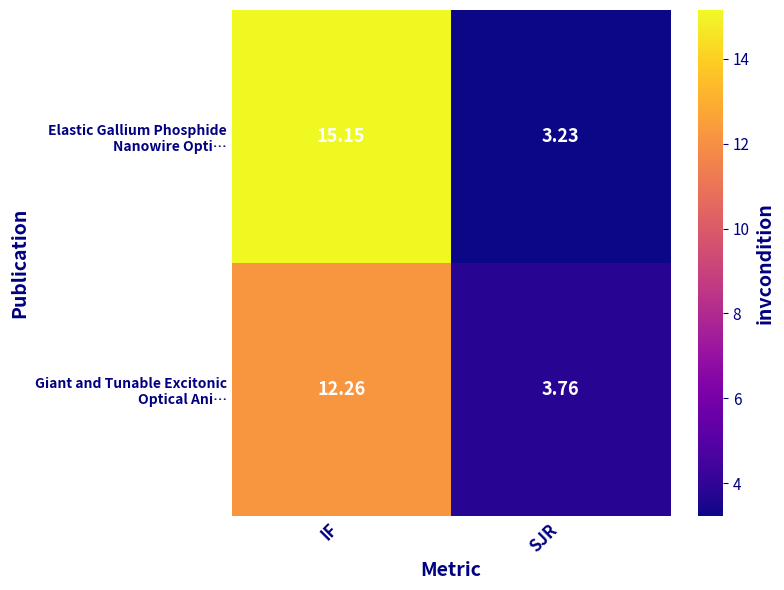

Which category has the lowest value across all series?

SJR